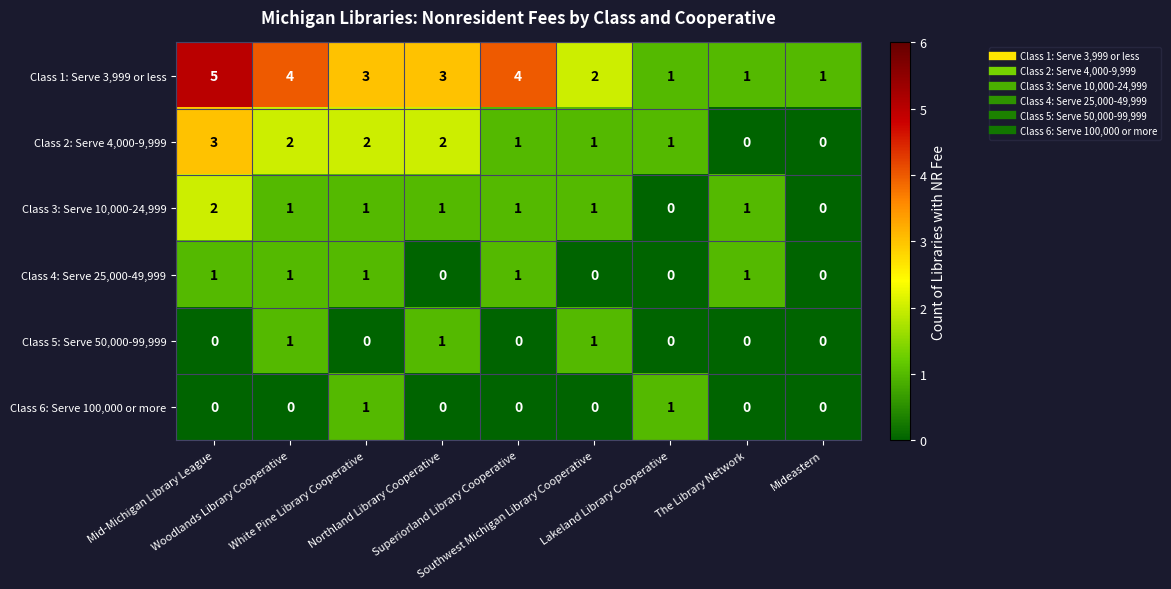

Which series has the widest spread of values?

Class 1: Serve 3,999 or less